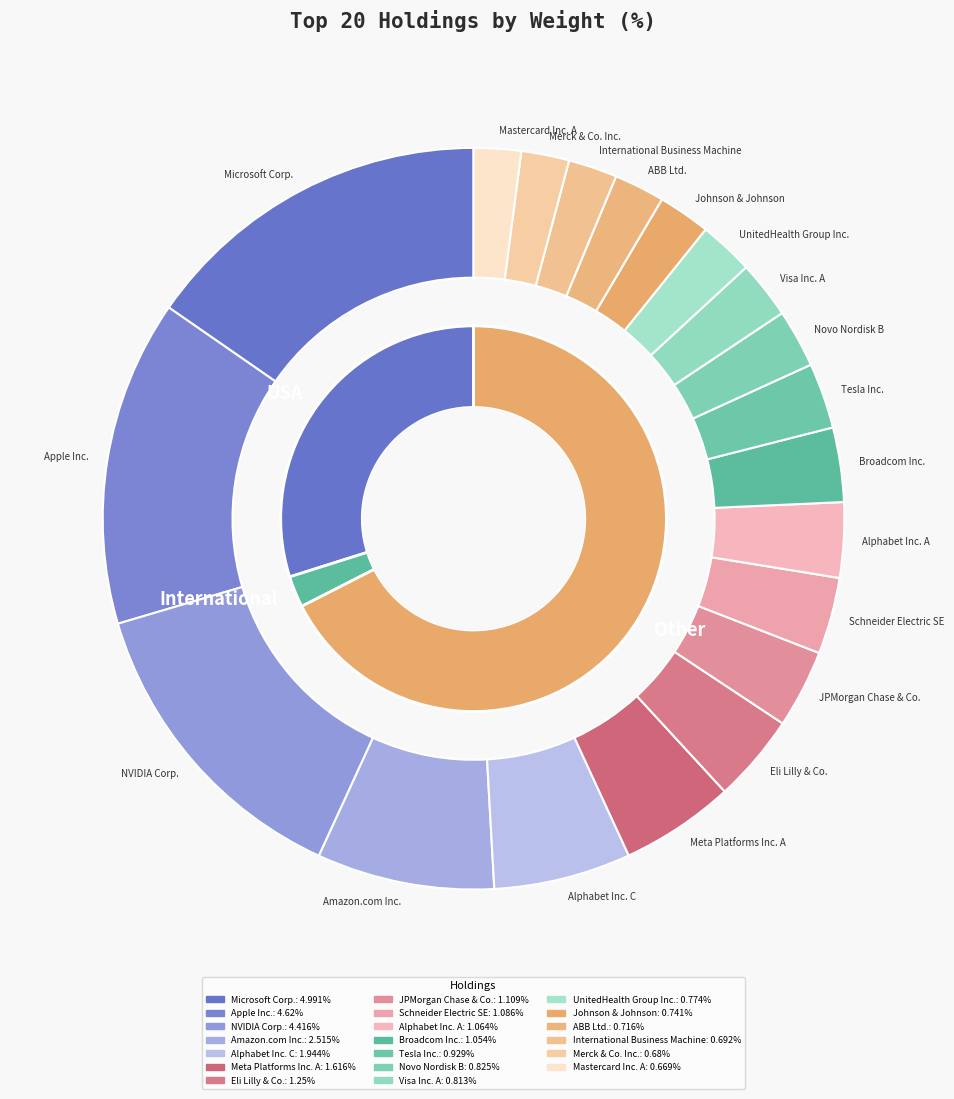

To the nearest percent, what percentage of the pie is Eli Lilly & Co.?

4%